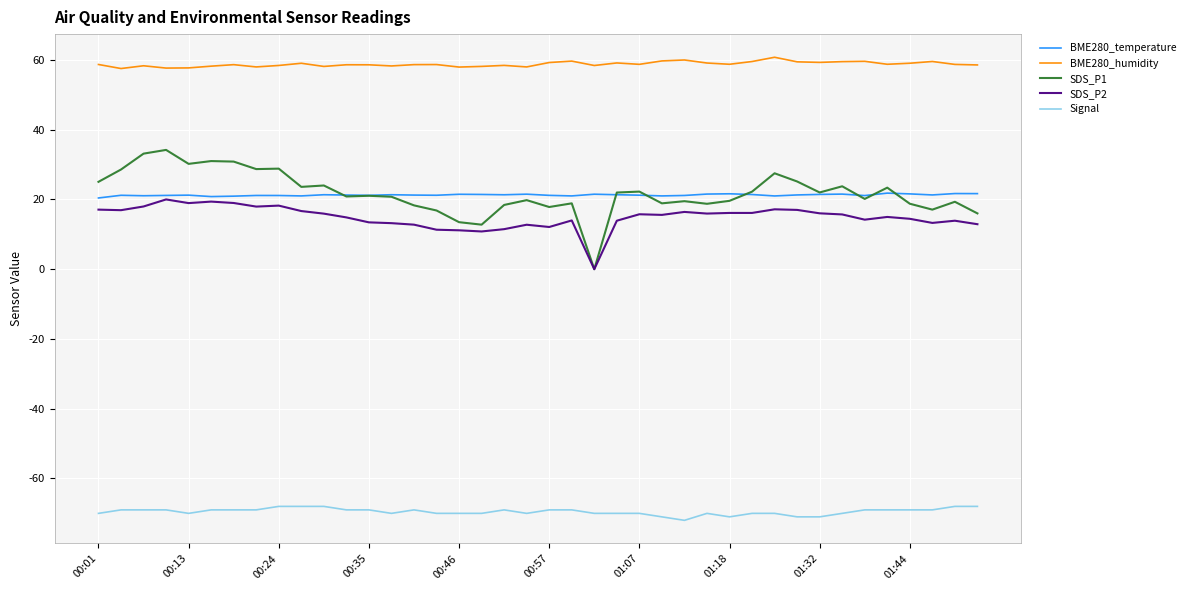

Which series has the widest spread of values?

SDS_P1